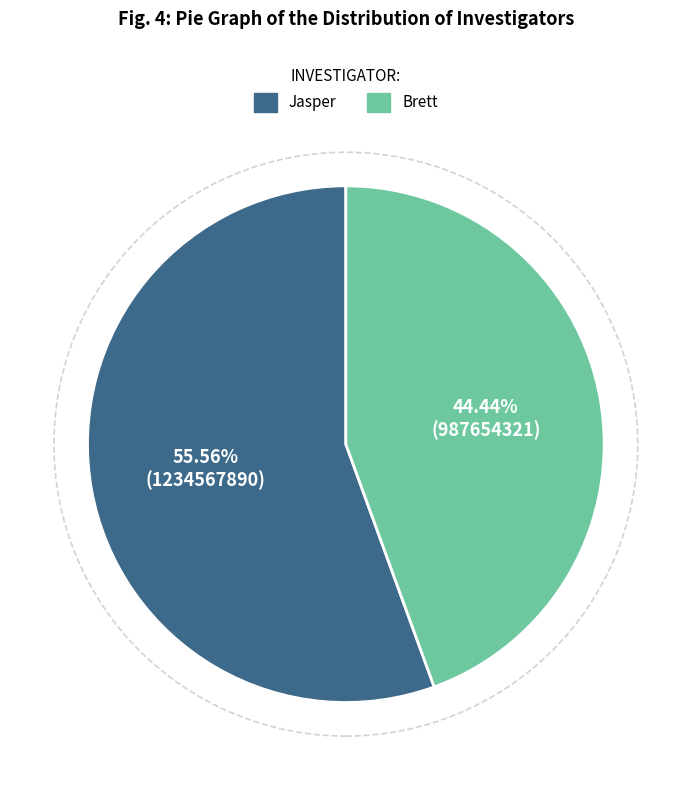

Which slice is the smallest?

Brett